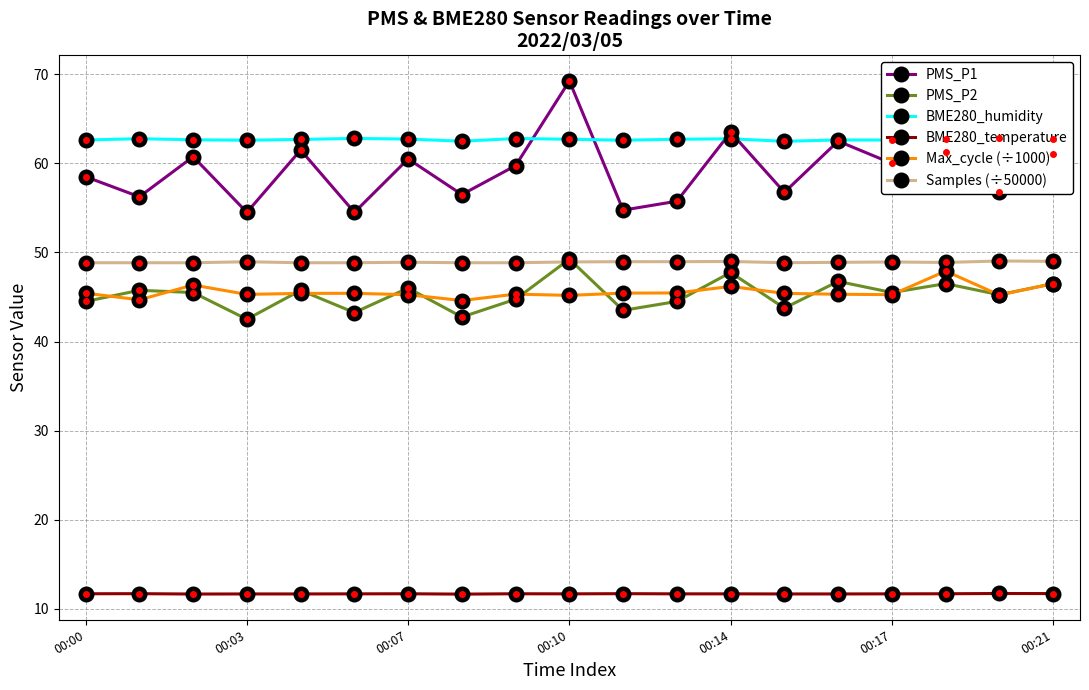

Rank the series by their maximum value, from lowest to highest.

BME280_temperature, Max_cycle (÷1000), Samples (÷50000), PMS_P2, BME280_humidity, PMS_P1